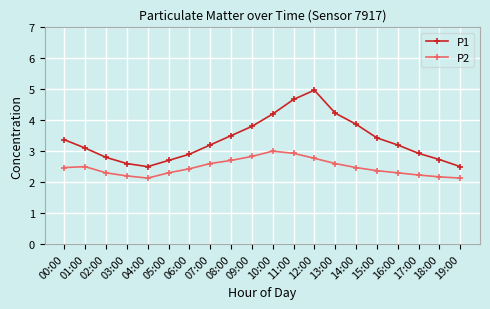

What is the spread (max minus min) of values at 19:00?

0.4